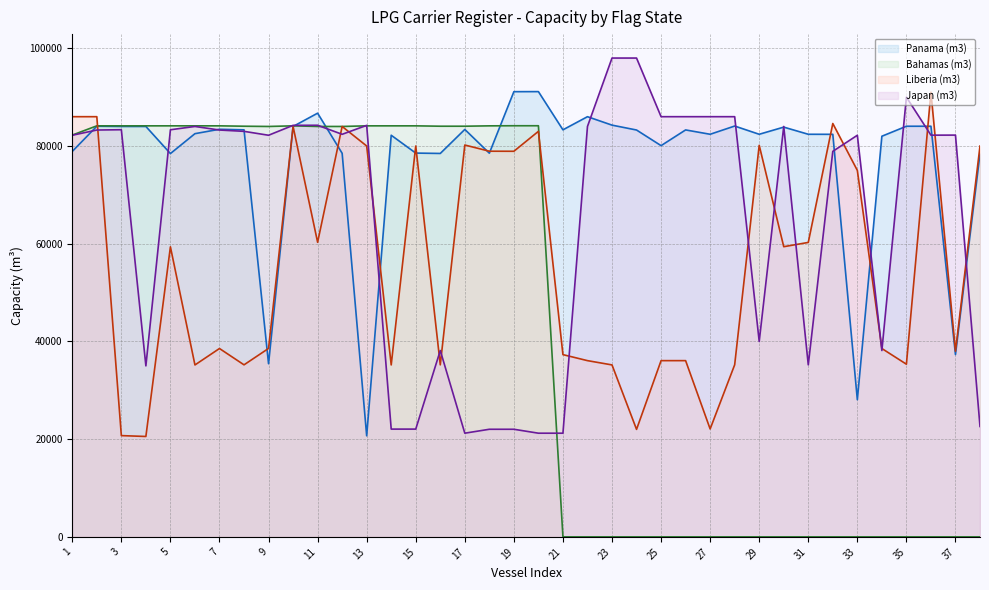

What is the maximum value shown in the chart?

98000